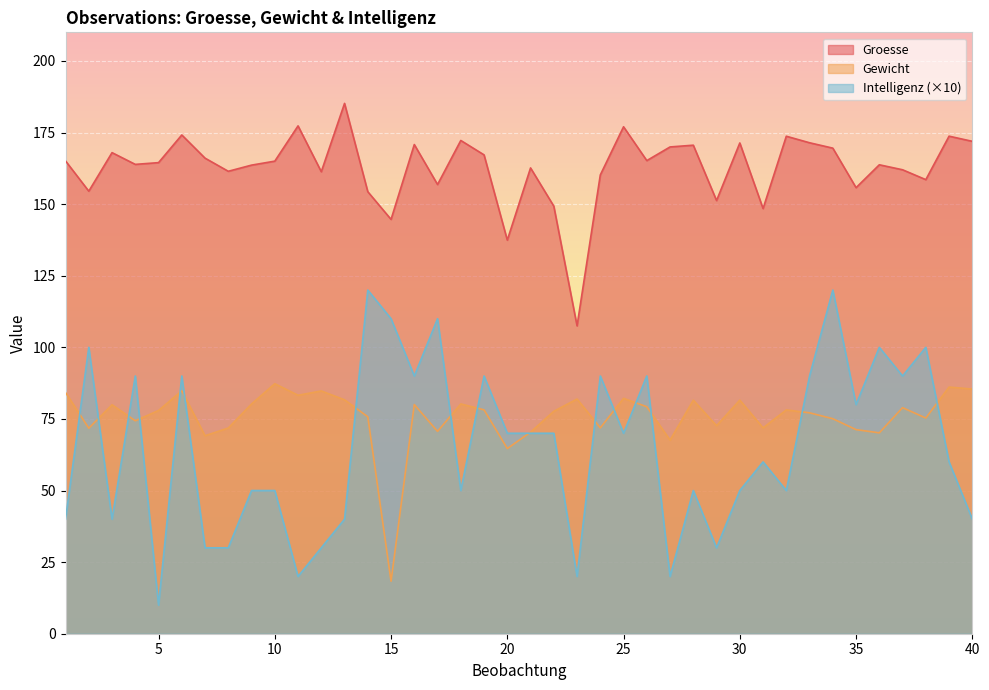

True or false: Groesse and Intelligenz (×10) intersect in this chart.

False